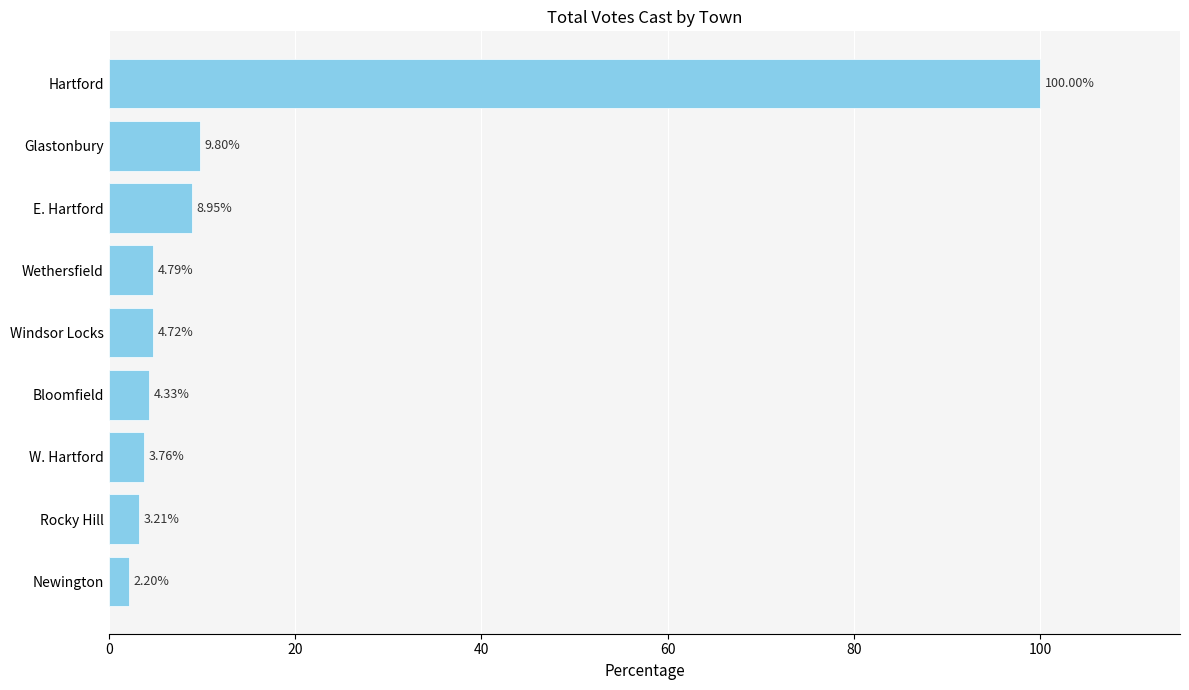

What is the change in value from W. Hartford to Hartford?

+96.2